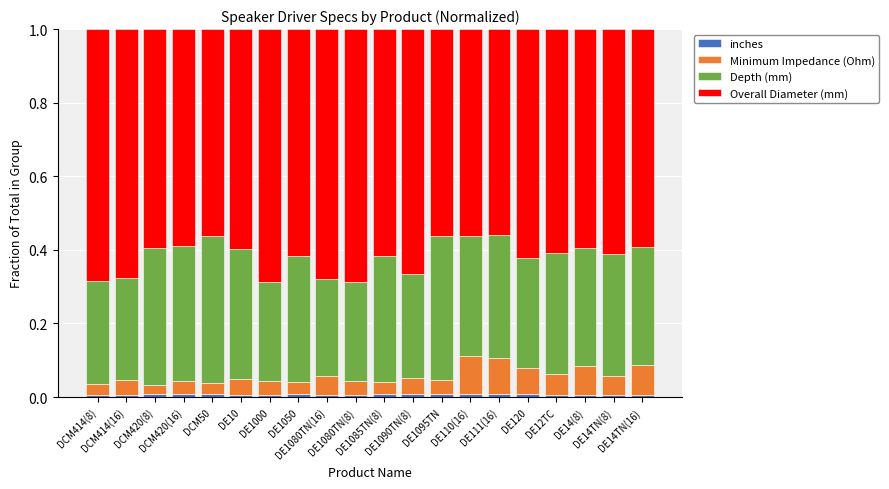

How many bars are there in total?

20